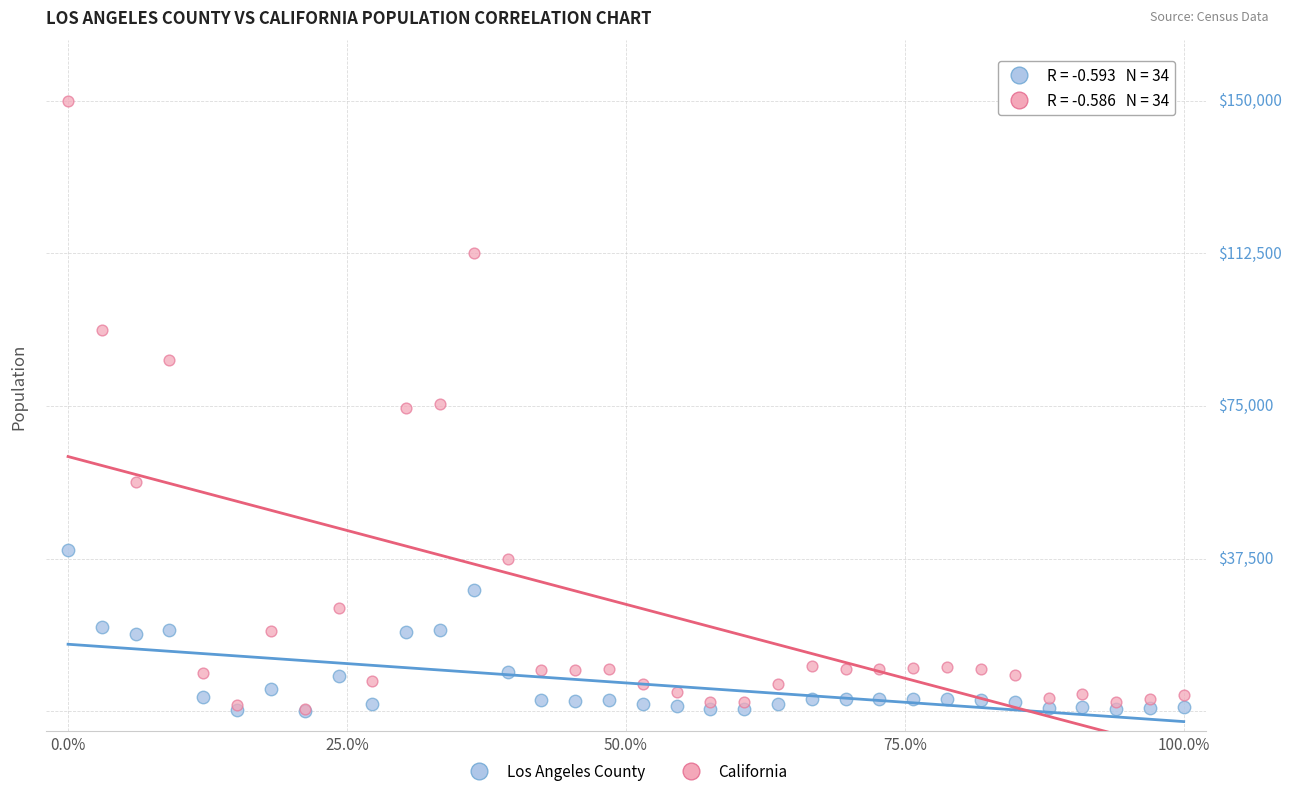

What are all the series names shown in the legend?

Los Angeles County, California